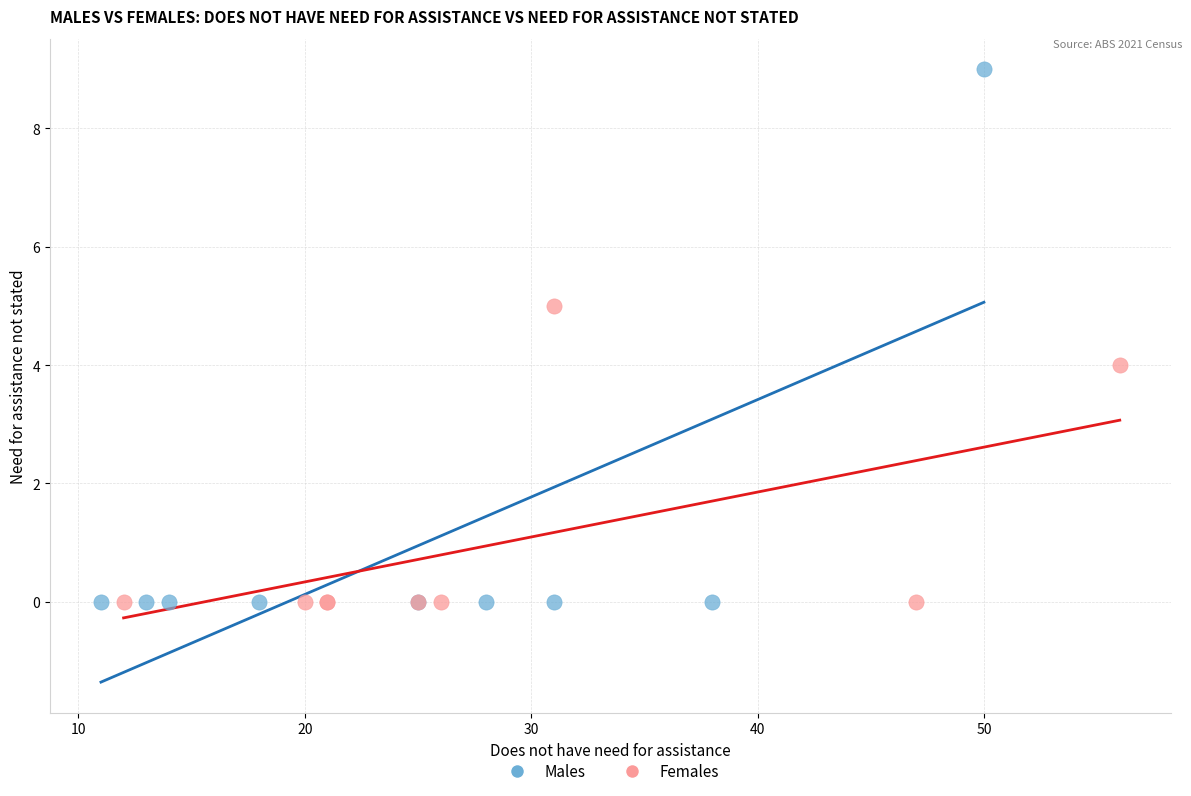

Which series has the widest spread of Y values?

Males